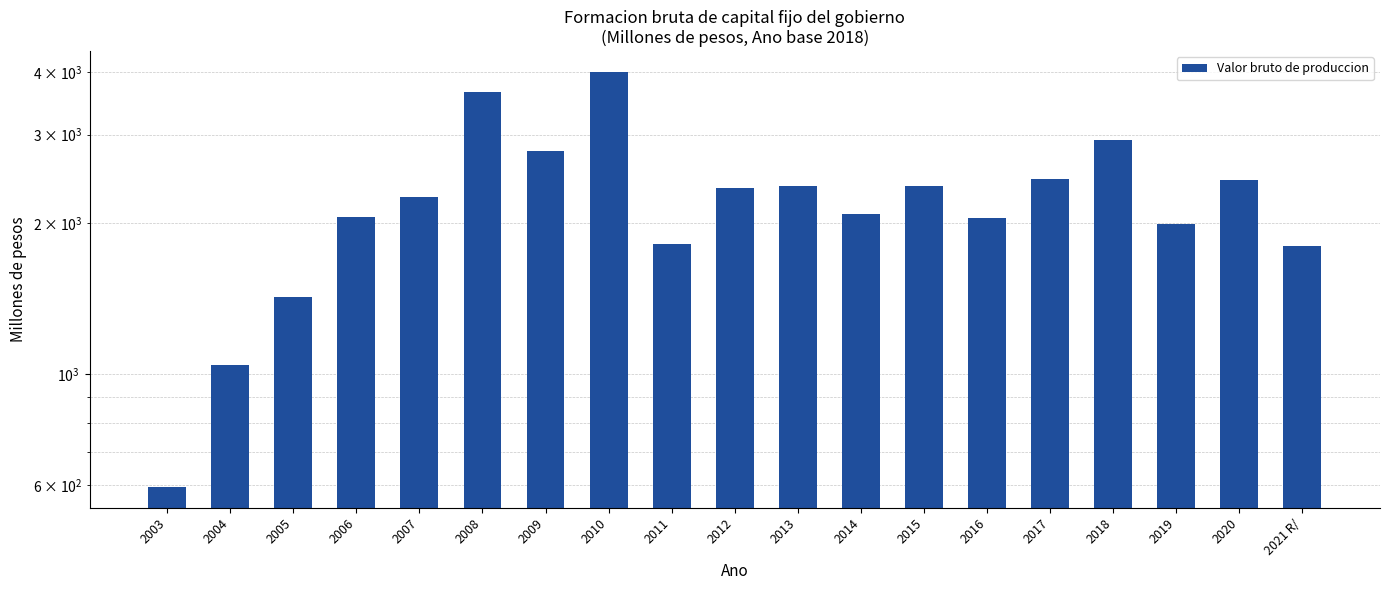

What is the change in value from 2017 to 2021 R/?

-654